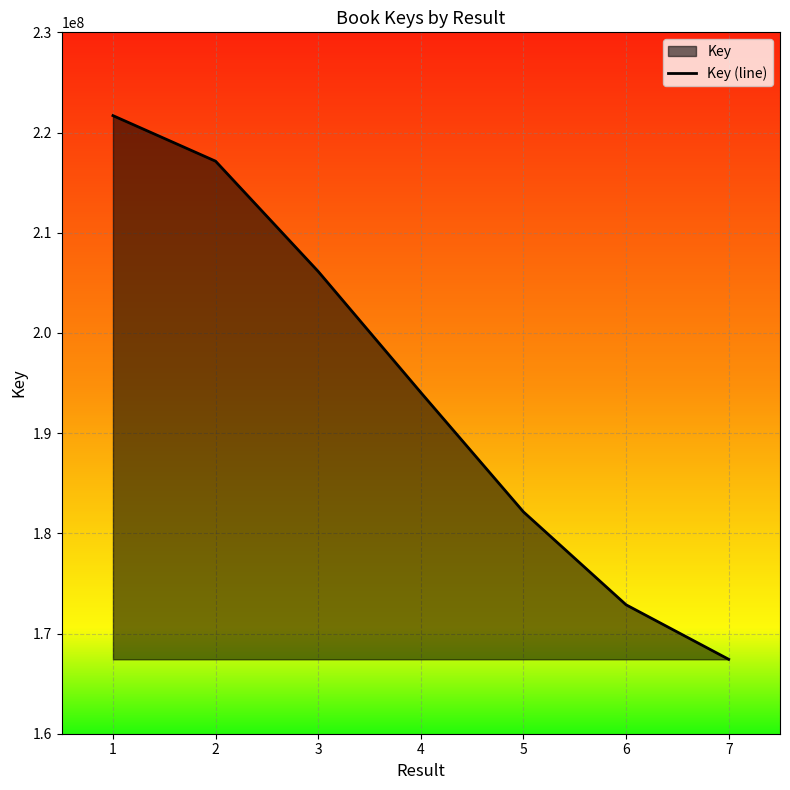

List the labels in order of value, smallest first.

7, 6, 5, 4, 3, 2, 1